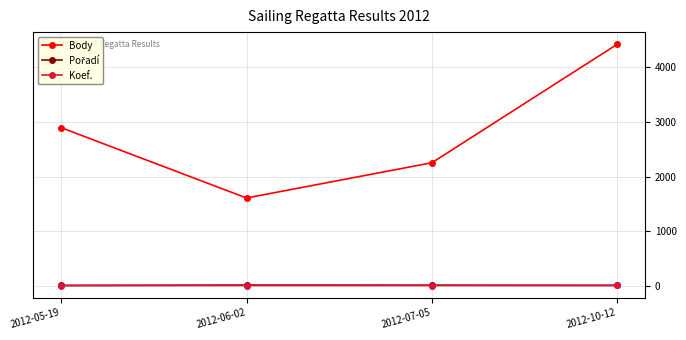

The value of Body at 2012-10-12 is 1177. True or false?

False